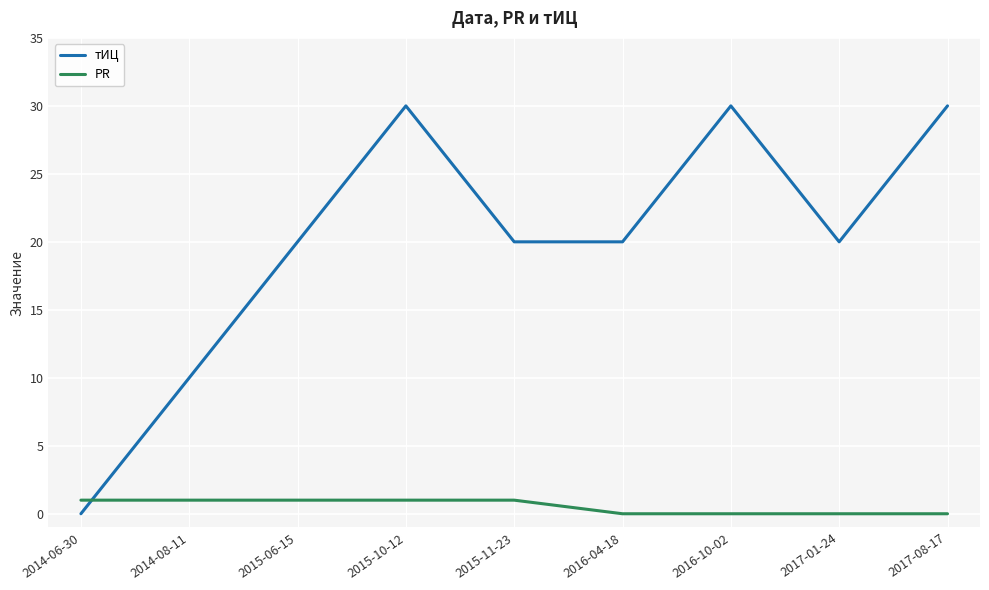

The value of тИЦ at 2017-01-24 is 10. True or false?

False